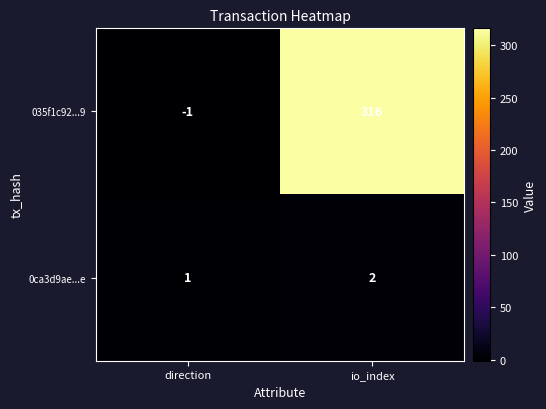

Reading left to right, transcribe all the data shown in this chart.

035f1c92...9: -1	316
0ca3d9ae...e: 1	2